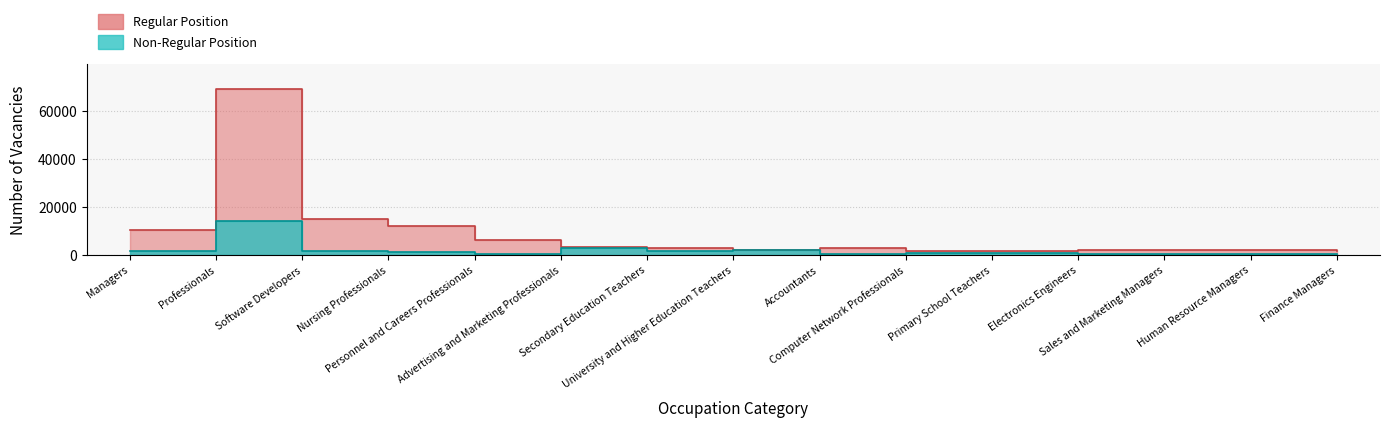

What is the label of the 10th point from the left?

Computer Network Professionals